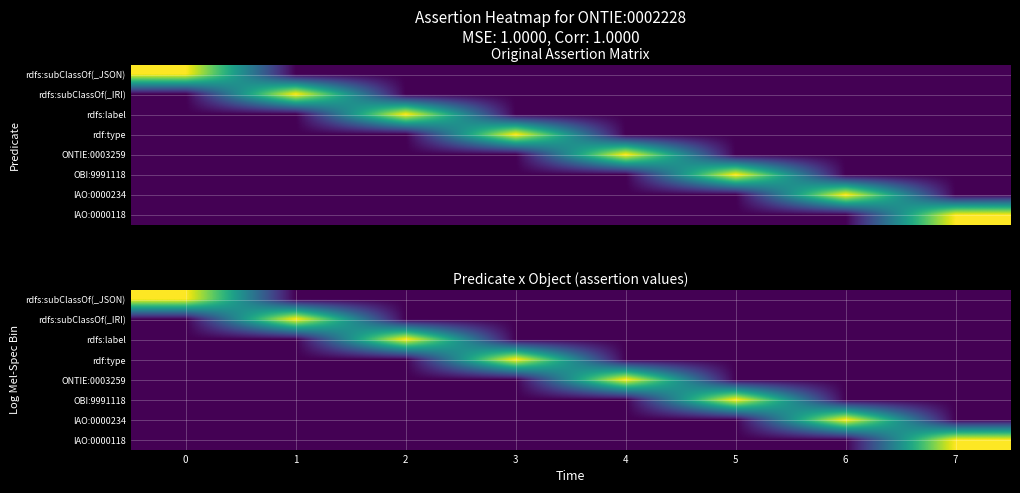

List the labels in order of IAO:0000118 value, smallest first.

0, 1, 2, 3, 4, 5, 6, 7